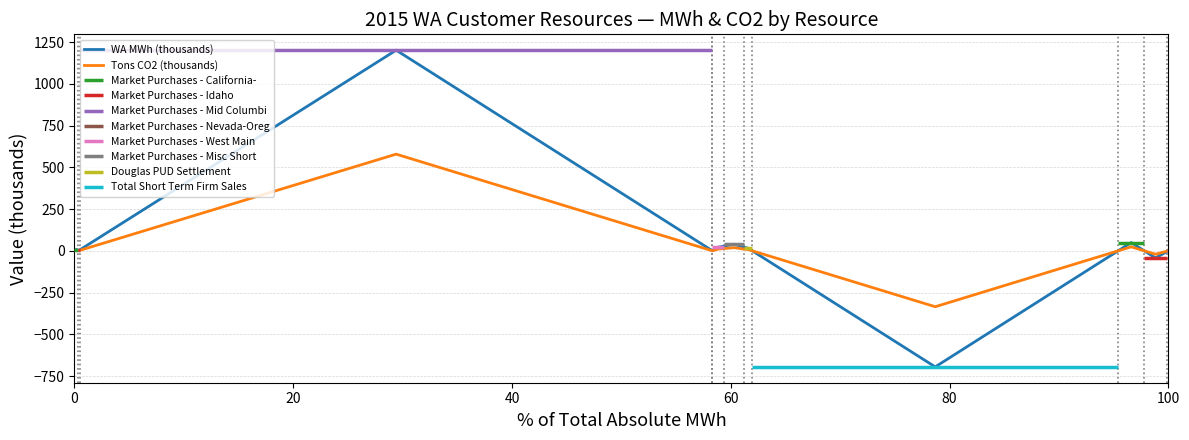

How many values in the Tons CO2 (thousands) series exceed 3?

6